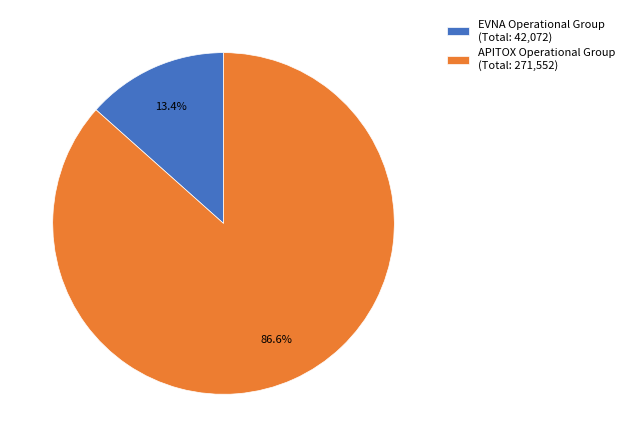

Approximately how many times larger is the value at EVNA Operational Group compared to APITOX Operational Group?

0.2